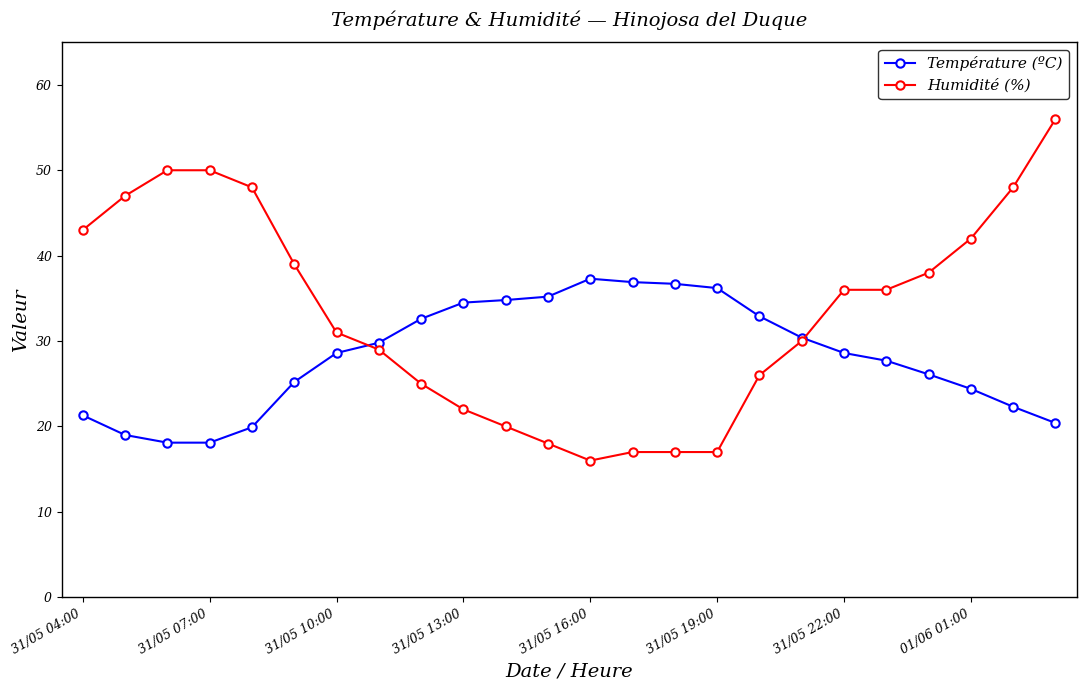

What is the greatest value displayed?

56.0